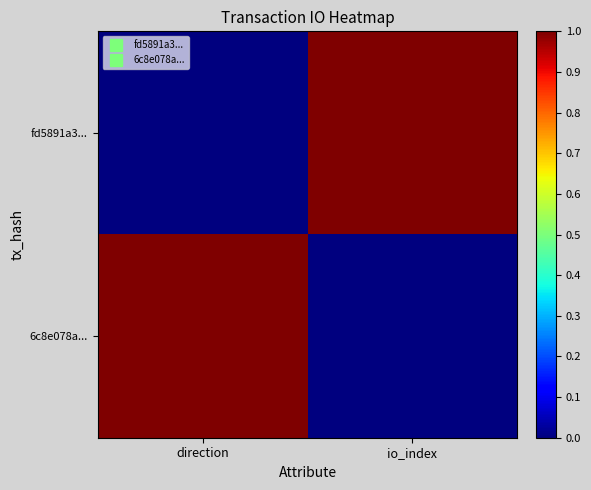

Which series has the widest spread of values?

fd5891a3...